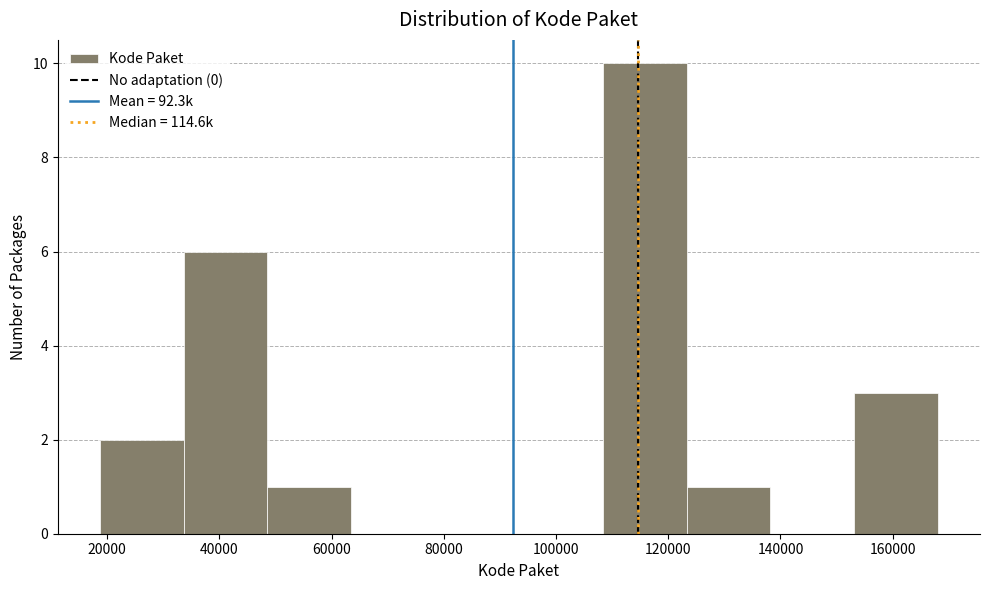

Reading left to right, list every bar in this chart as the range it spans on the x-axis followed by its height. Neither the bar edges nor the heights are printed on the chart, so give them approximately, as read against the axes.

18000 to 34000: 2
34000 to 48000: 6
48000 to 64000: 1
64000 to 78000: 0
78000 to 94000: 0
94000 to 108000: 0
108000 to 124000: 10
124000 to 138000: 1
138000 to 154000: 0
154000 to 168000: 3